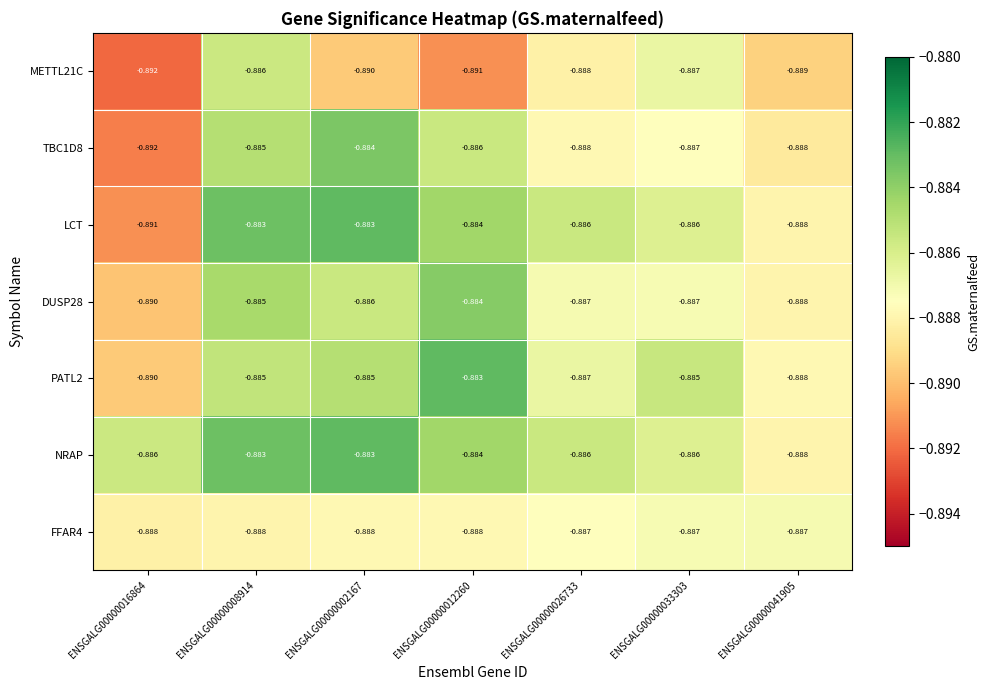

Is the value of TBC1D8 at ENSGALG00000033303 greater than the value of PATL2 at ENSGALG00000041905?

Yes